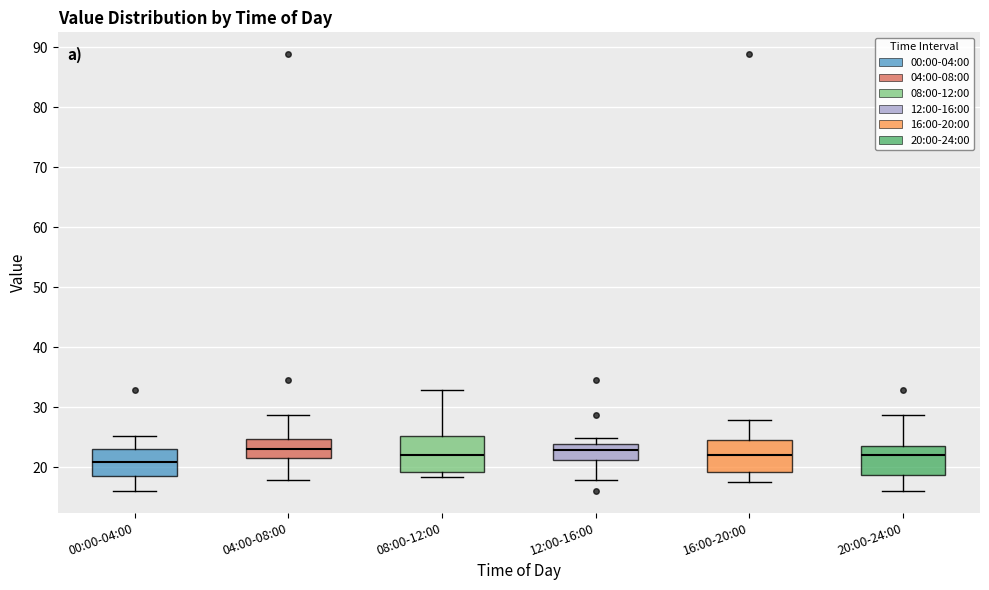

Reading left to right, transcribe this box plot: for each box, give where its median line is, the range the box spans, and where its two whiskers end, as read against the y-axis. The values are not printed on the chart, so give them approximately, as read against the axis.

00:00-04:00: median 21, box 19 to 23, whiskers 16 to 25
04:00-08:00: median 23, box 22 to 25, whiskers 18 to 29
08:00-12:00: median 22, box 19 to 25, whiskers 18 to 33
12:00-16:00: median 23, box 21 to 24, whiskers 18 to 25
16:00-20:00: median 22, box 19 to 25, whiskers 18 to 28
20:00-24:00: median 22, box 19 to 24, whiskers 16 to 29